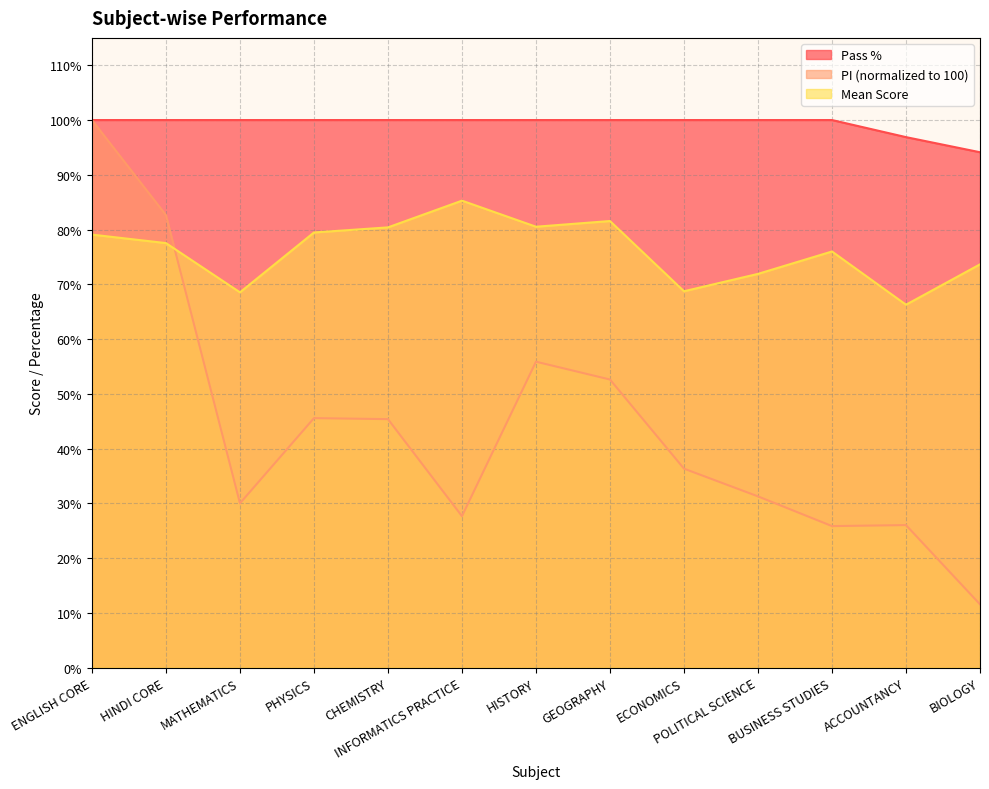

Which series changed the most between HINDI CORE and GEOGRAPHY?

PI (normalized to 100)